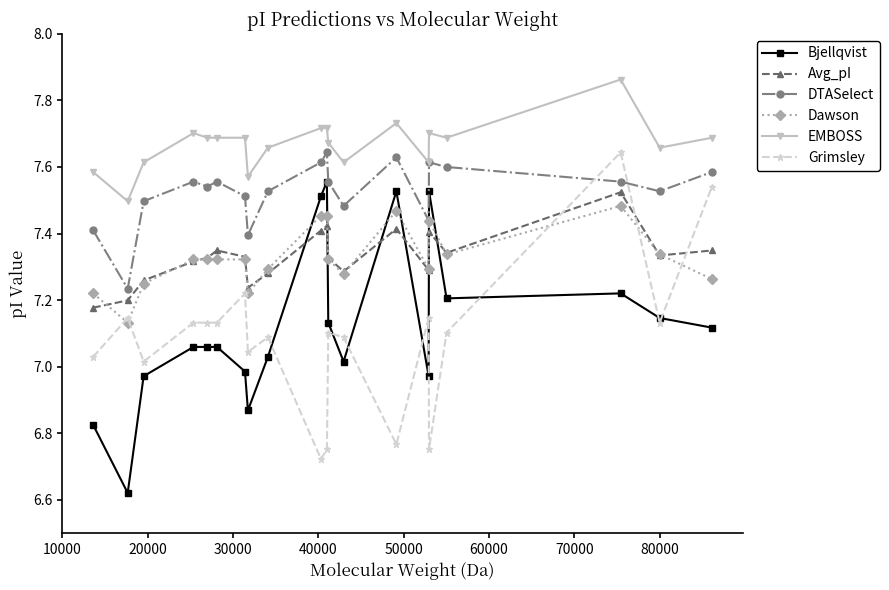

What is the difference between the maximum and minimum values in the Avg_pI series?

0.3